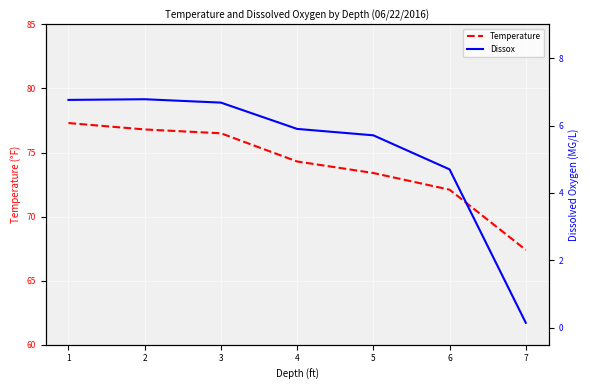

What is the value of the Temperature point at the 2nd from the left?

76.8